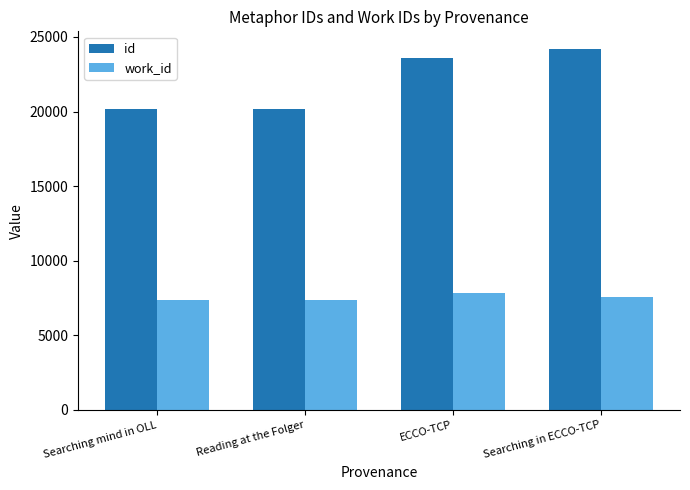

Are the bars horizontal?

No